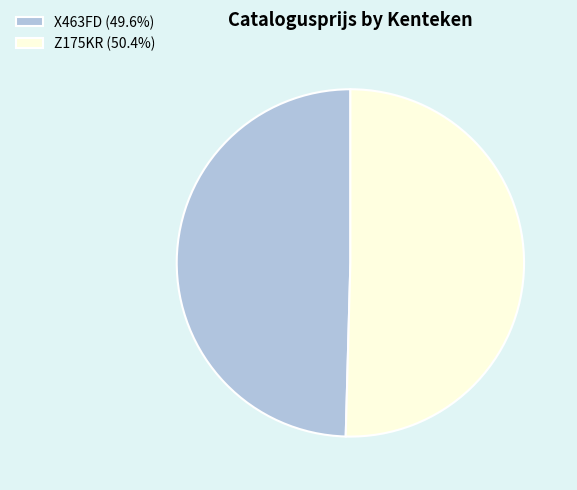

Is Z175KR the majority of the pie?

Yes